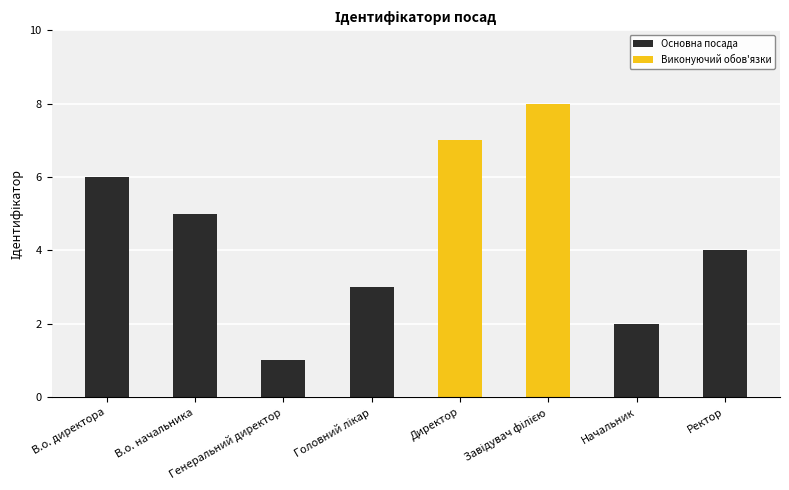

Where does the data first go above 5?

В.о. директора